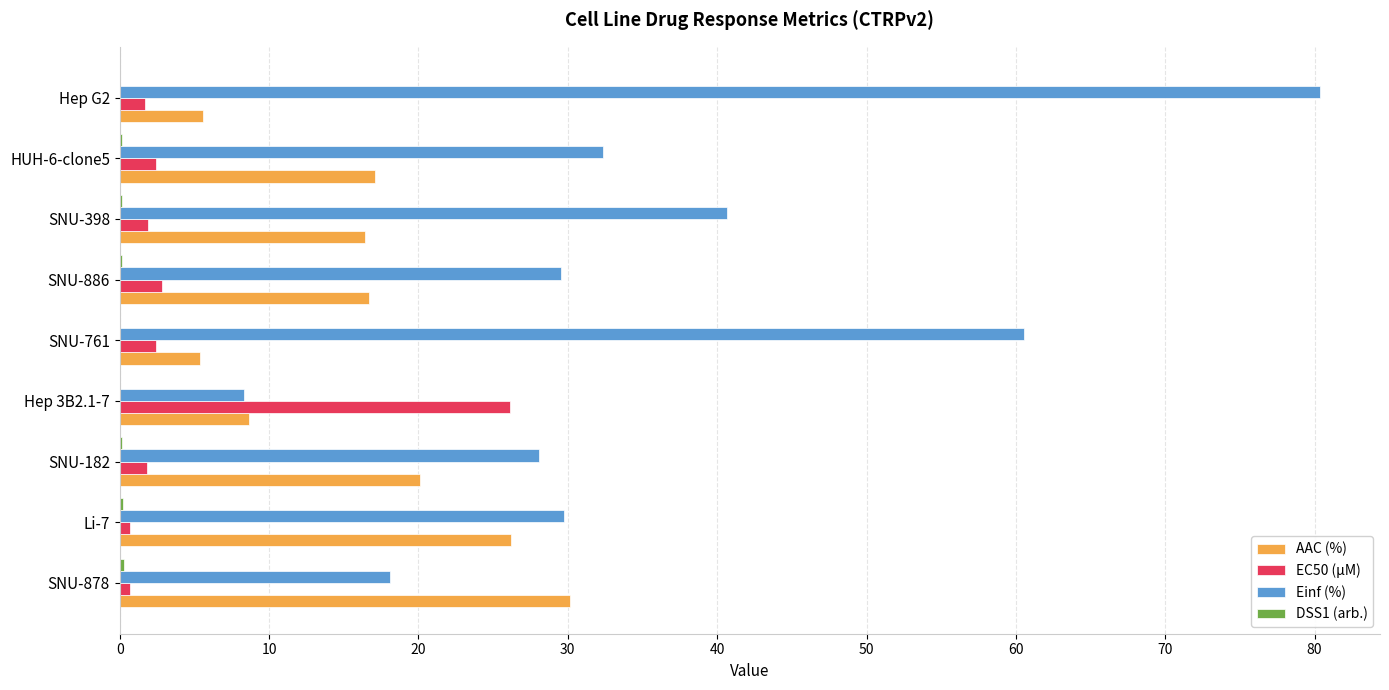

What is the sum of all Einf (%) values?

327.8